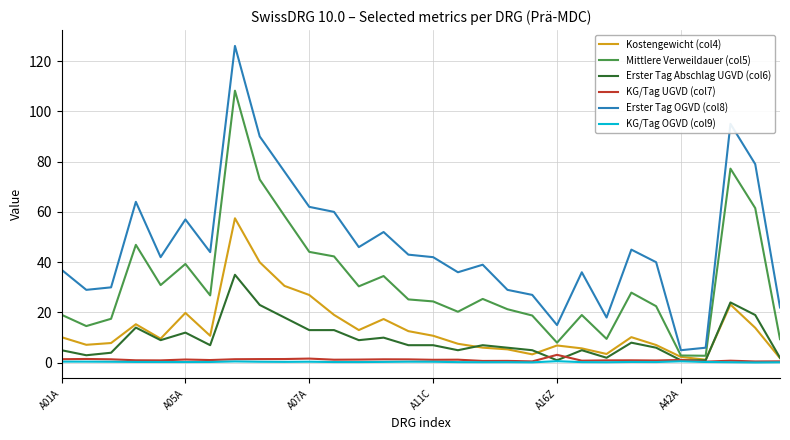

Which series has the widest spread of values?

Erster Tag OGVD (col8)